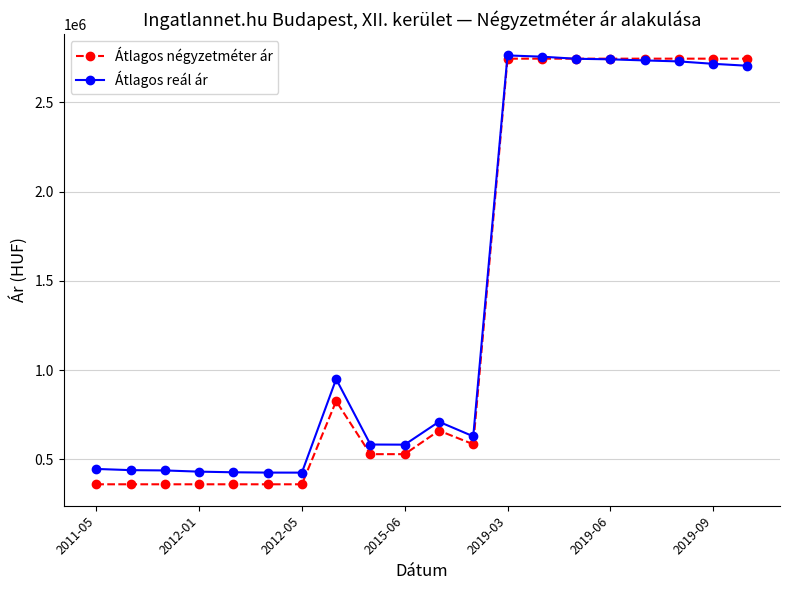

What is the maximum value shown in the chart?

2763109